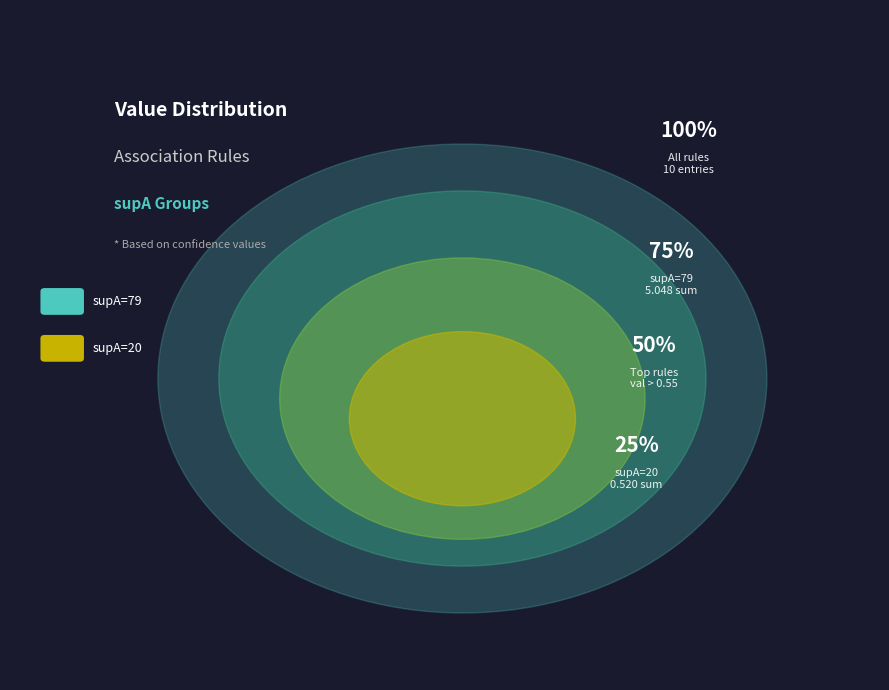

Between 79 and 79, which is larger?

79